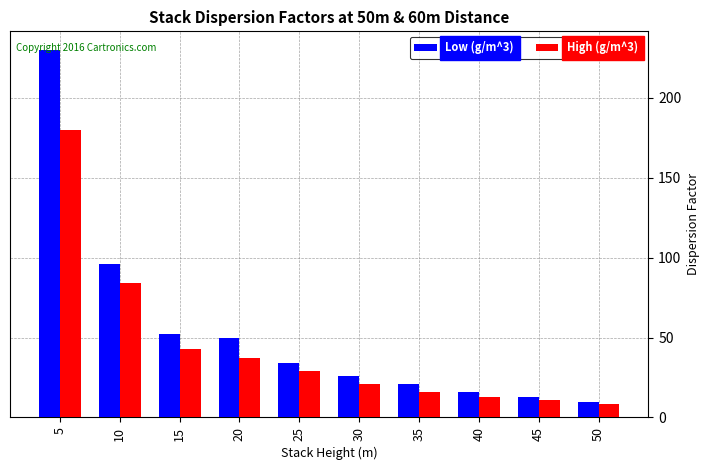

At 35, list the series in order from largest to smallest.

Low (g/m^3), High (g/m^3)